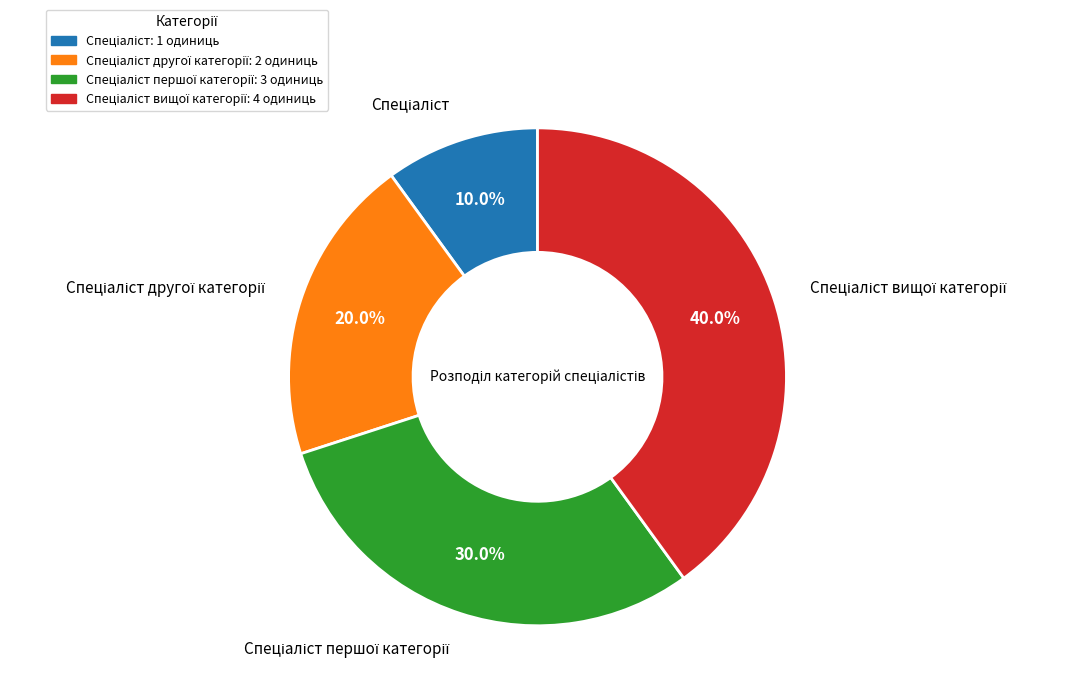

Does any single category account for the majority?

No